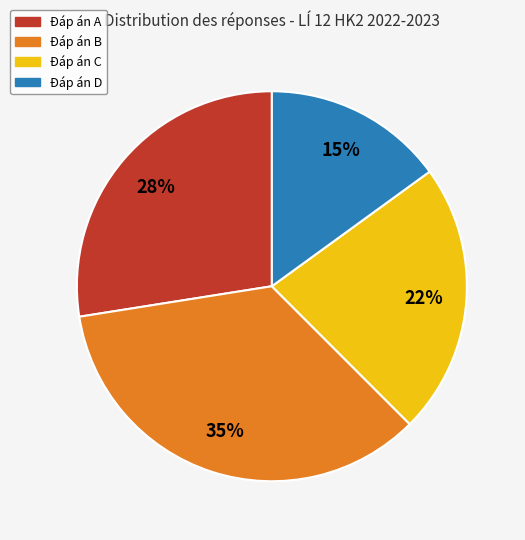

To the nearest percent, what is the average slice percentage?

25%